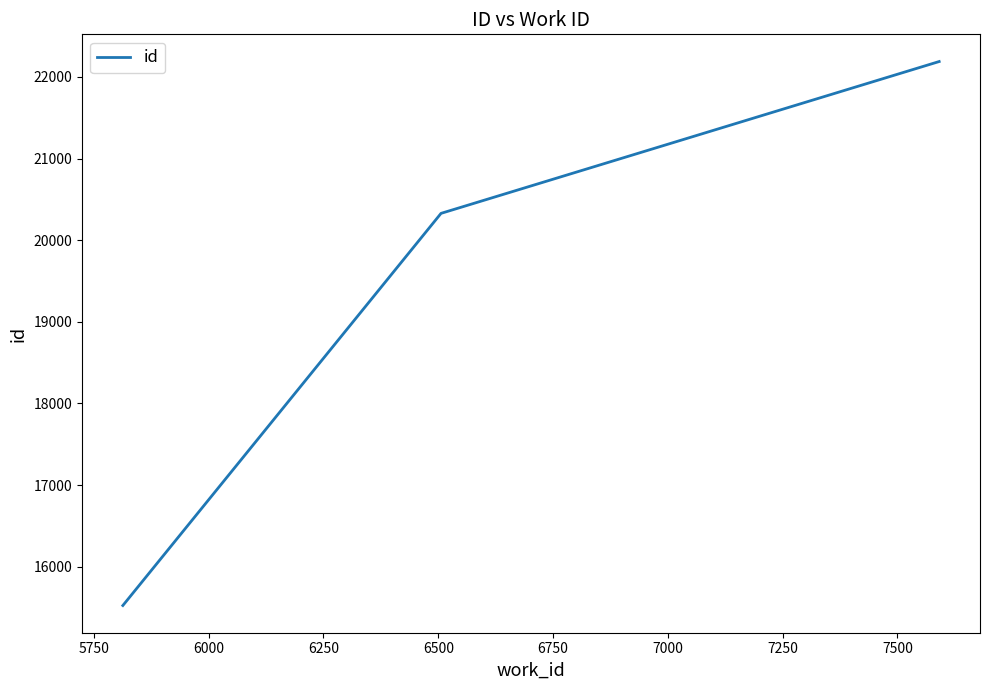

What is the maximum value shown in the chart?

22188